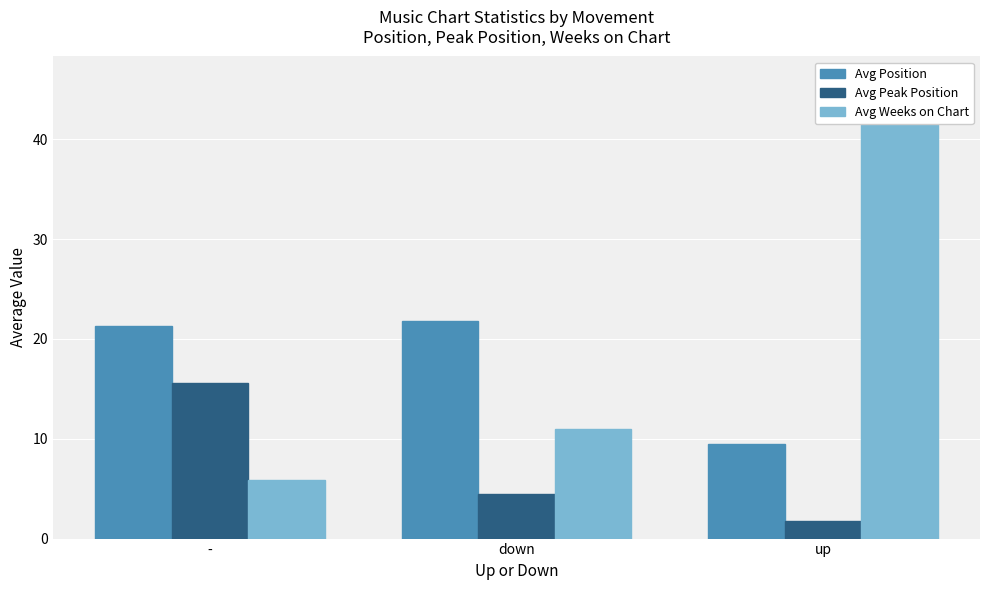

What is the difference between the second highest and minimum values in the Avg Peak Position series?

2.8